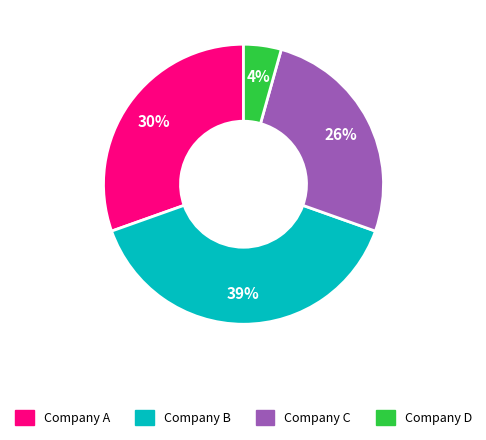

To the nearest percent, what is the difference between the largest and smallest slice percentages?

35%